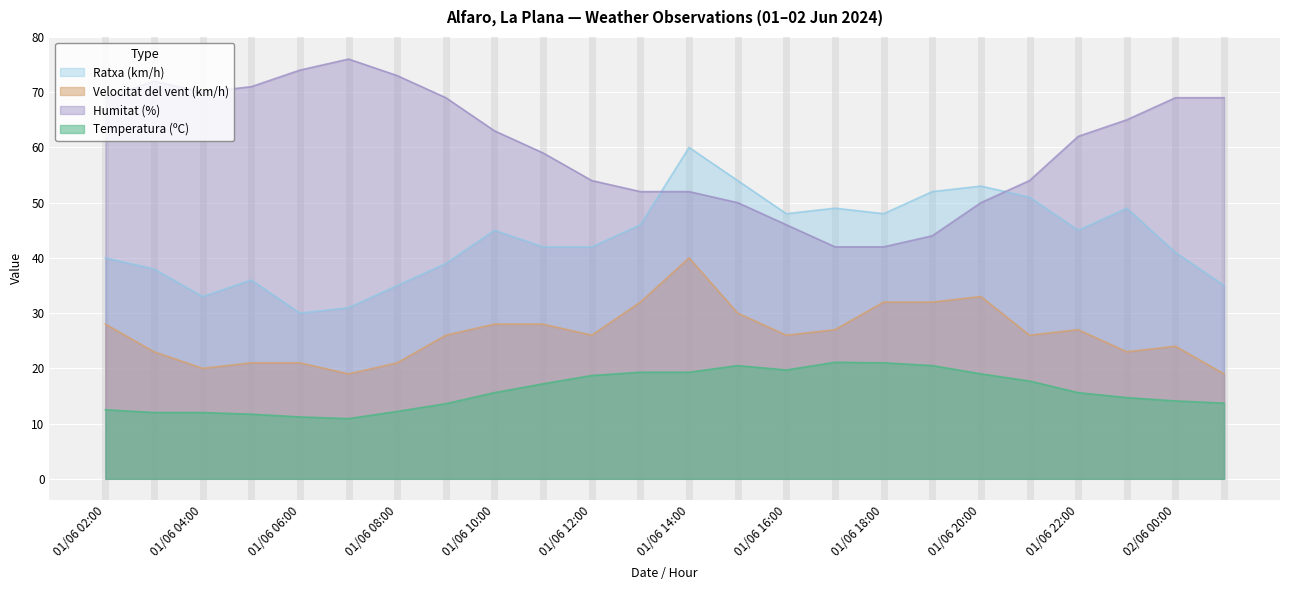

At which label does Humitat (%) first exceed 63?

01/06 02:00